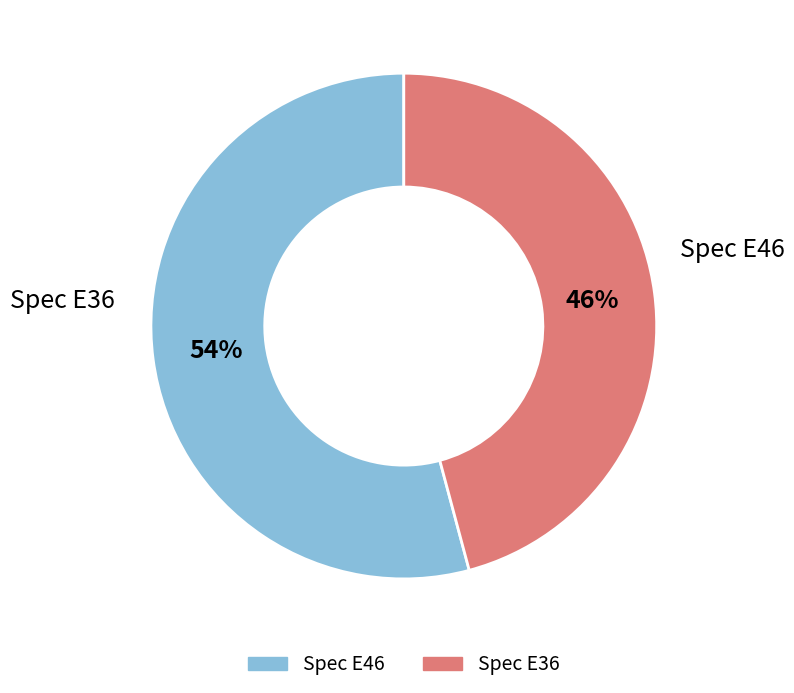

To the nearest percent, what is the difference between the Spec E36 and Spec E46 slice percentages?

8%